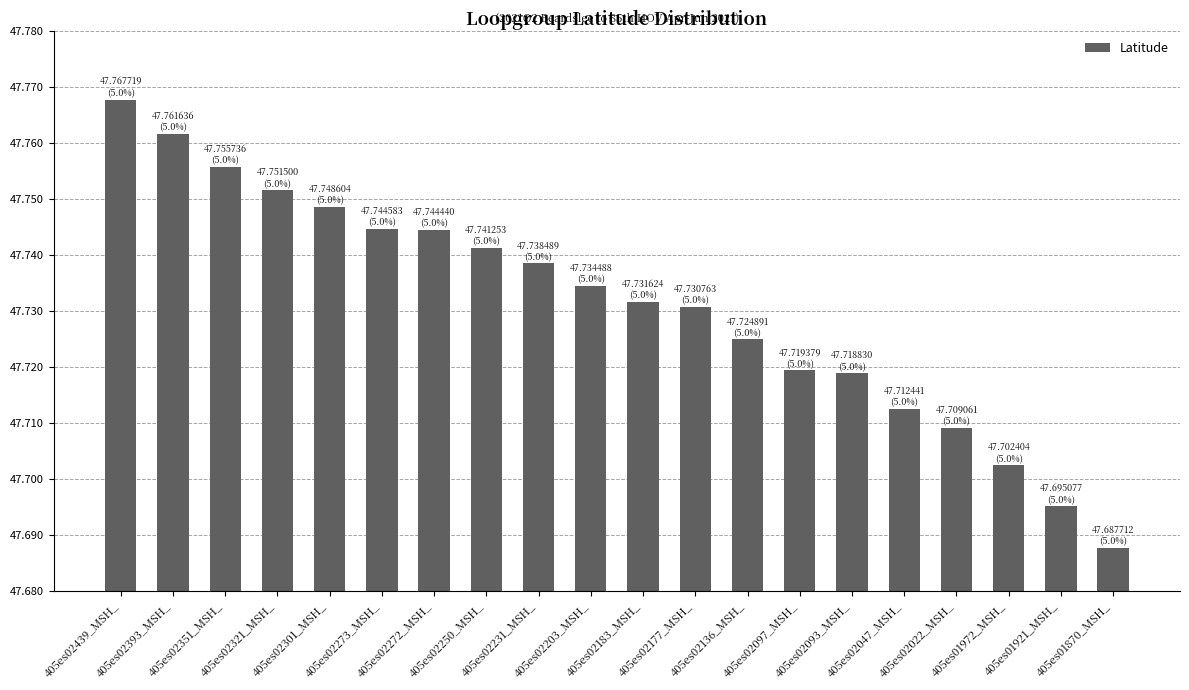

What is the sum of all values?

954.6